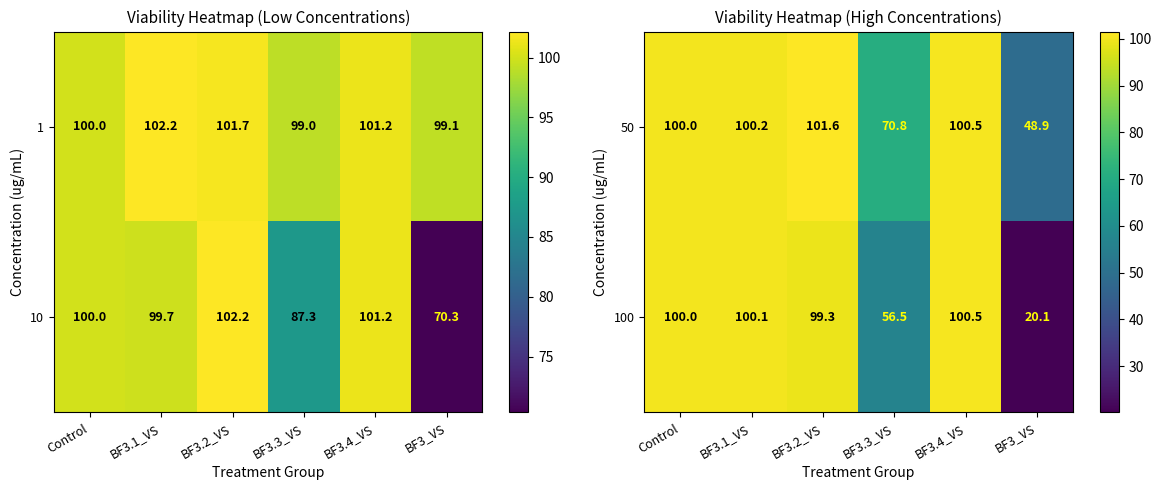

At which label is 50 closest to 75?

BF3.3_VS